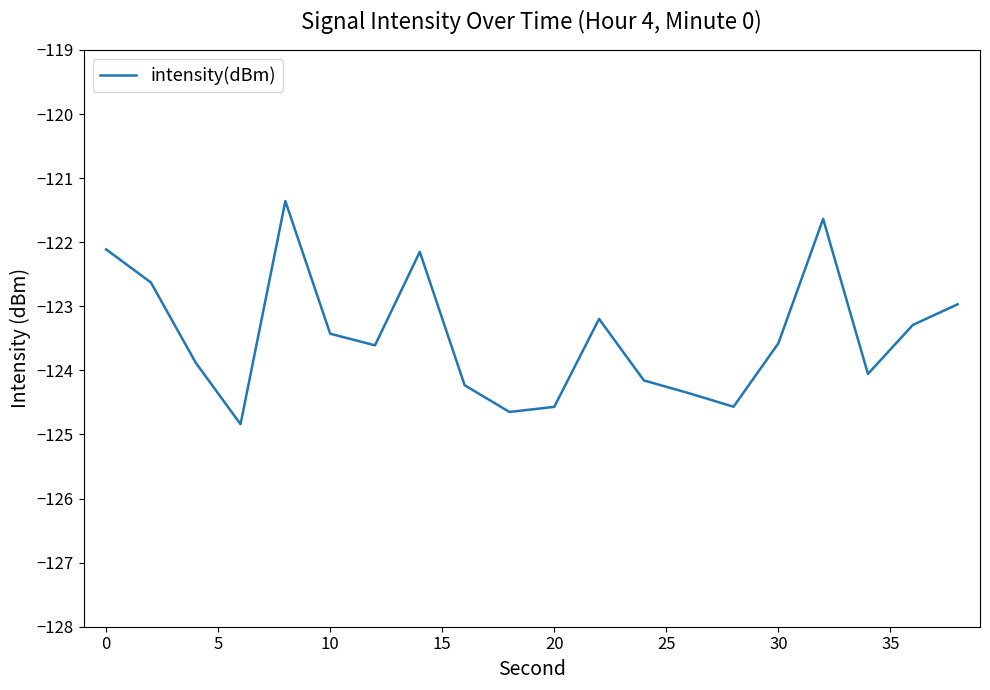

What is the smallest value displayed?

-124.8